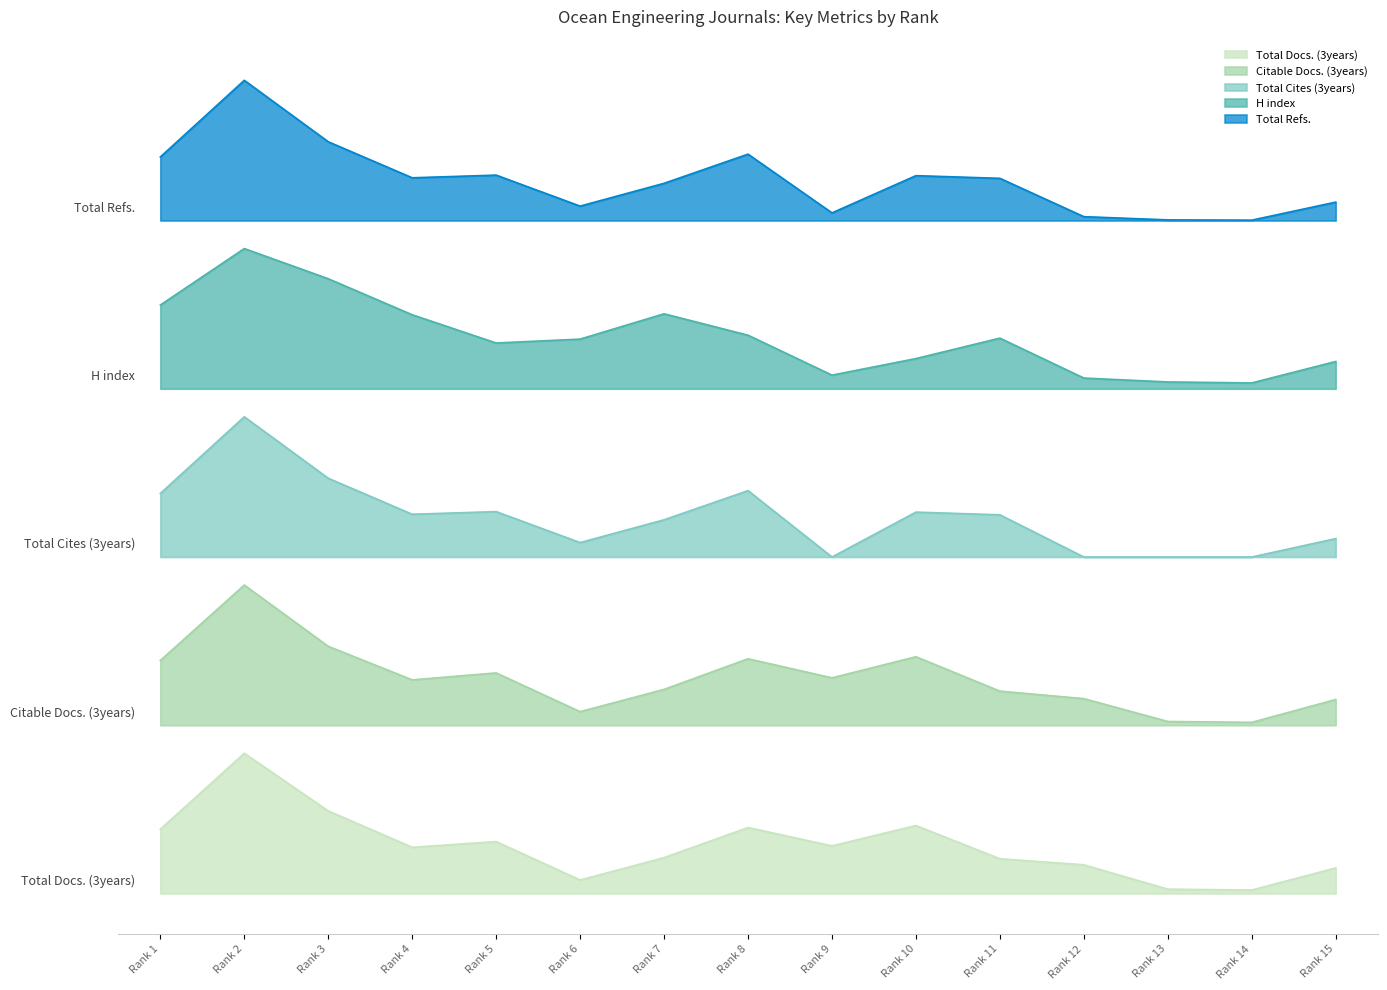

True or false: Citable Docs. (3years) and Total Refs. cross at least once.

False